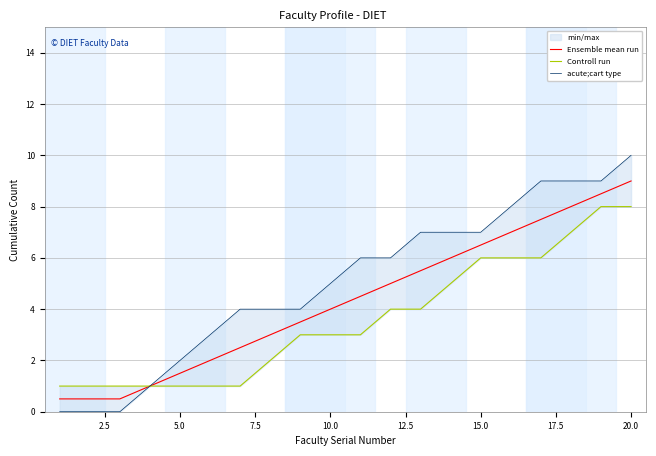

True or false: Ensemble mean run has a value of 4.0 at 10.0.

True